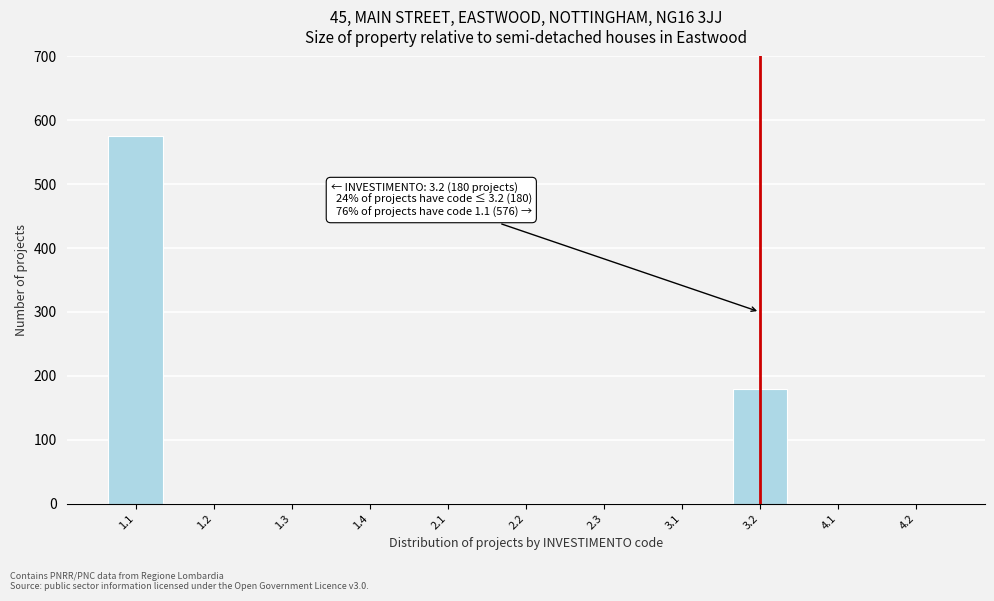

Reading left to right, transcribe all the data shown in this chart.

1.1=576	1.2=0	1.3=0	1.4=0	2.1=0	2.2=0	2.3=0	3.1=0	3.2=180	4.1=0	4.2=0